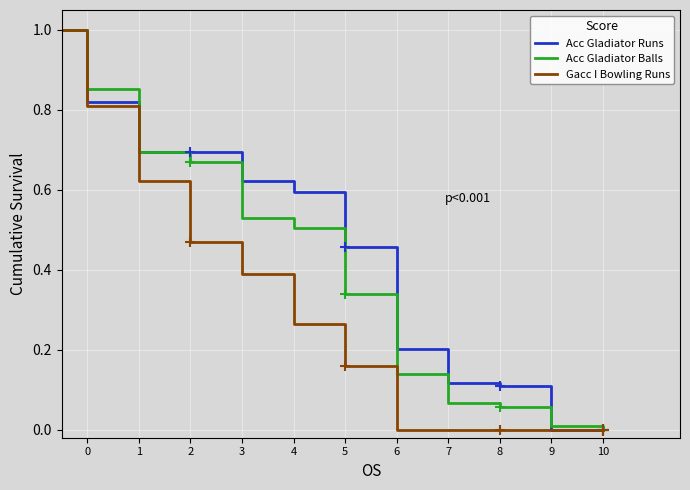

Rank the series by their average value, from highest to lowest.

Acc Gladiator Runs, Acc Gladiator Balls, Gacc I Bowling Runs